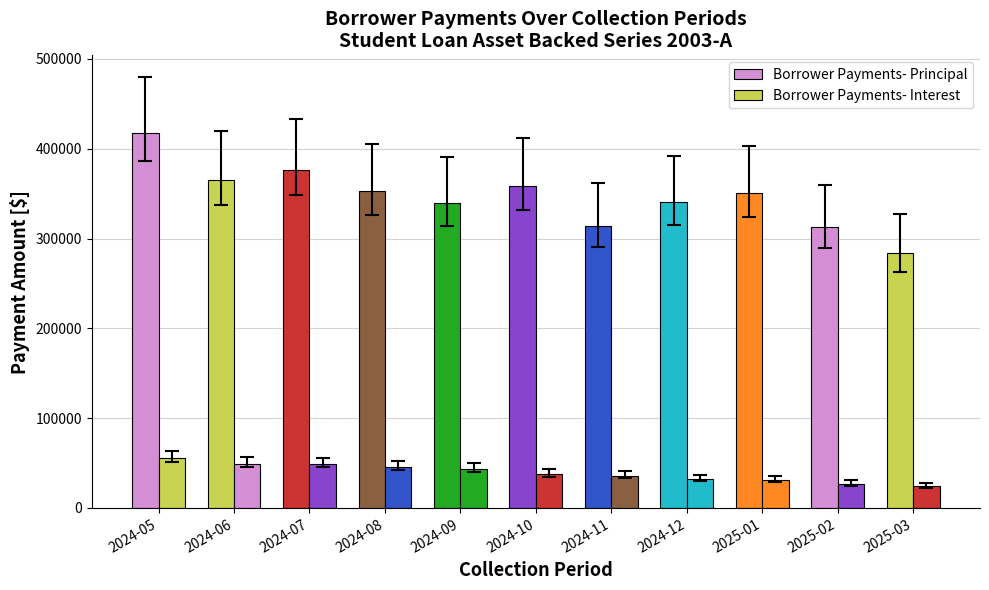

Reading left to right, extract all data points from this chart.

Borrower Payments- Principal: 417402.5	364732.8	376202.5	352661.0	339596.2	358592.3	314408.9	340555.7	350491.4	312413.7	284261.5
Borrower Payments- Interest: 55622.1	49275.7	48812.7	45409.2	43707.7	37344.8	35582.9	32233.1	31260.6	26925.8	24501.0